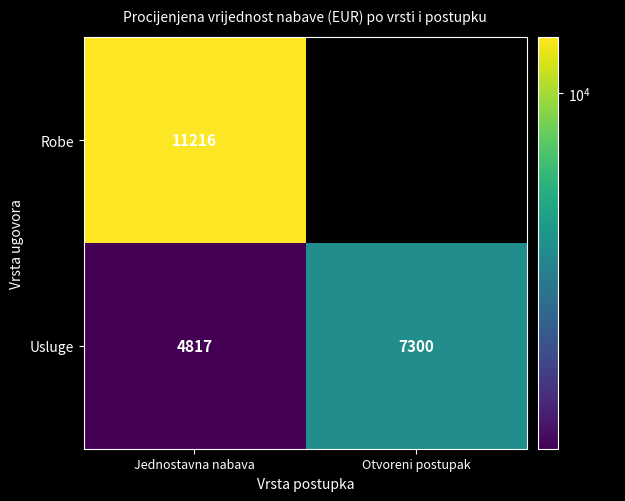

What is the difference between the highest and lowest values at Otvoreni postupak?

7300.0